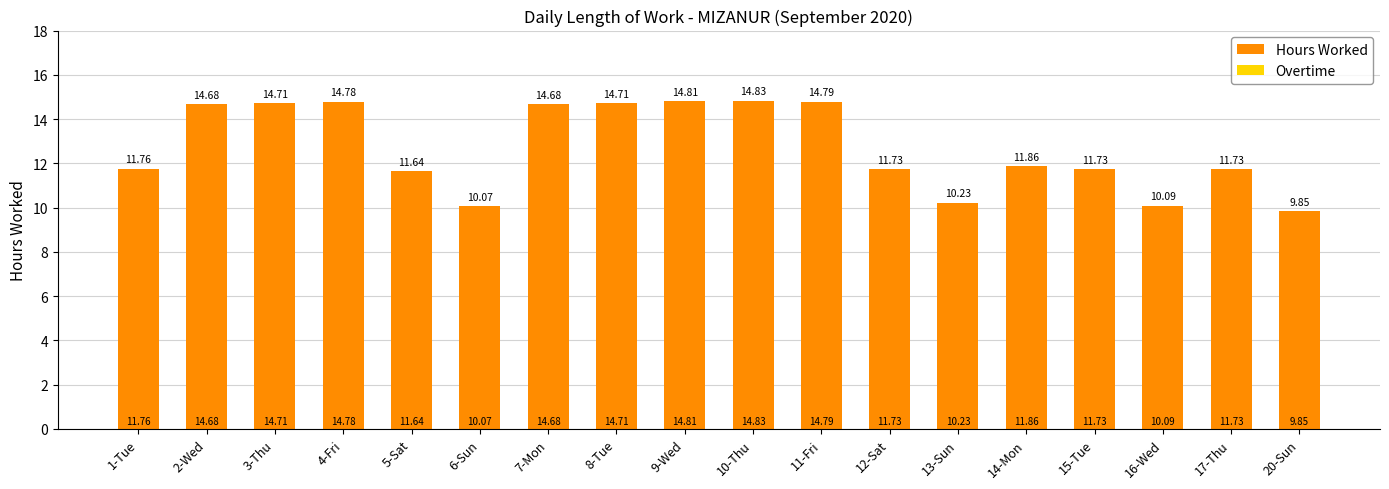

What is the change in value from 3-Thu to 5-Sat?

-3.1